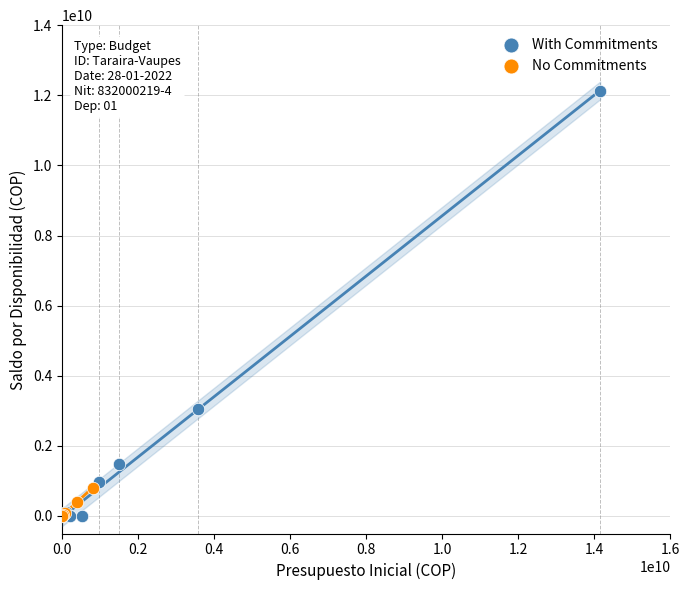

Which series contains the highest Y value?

With Commitments